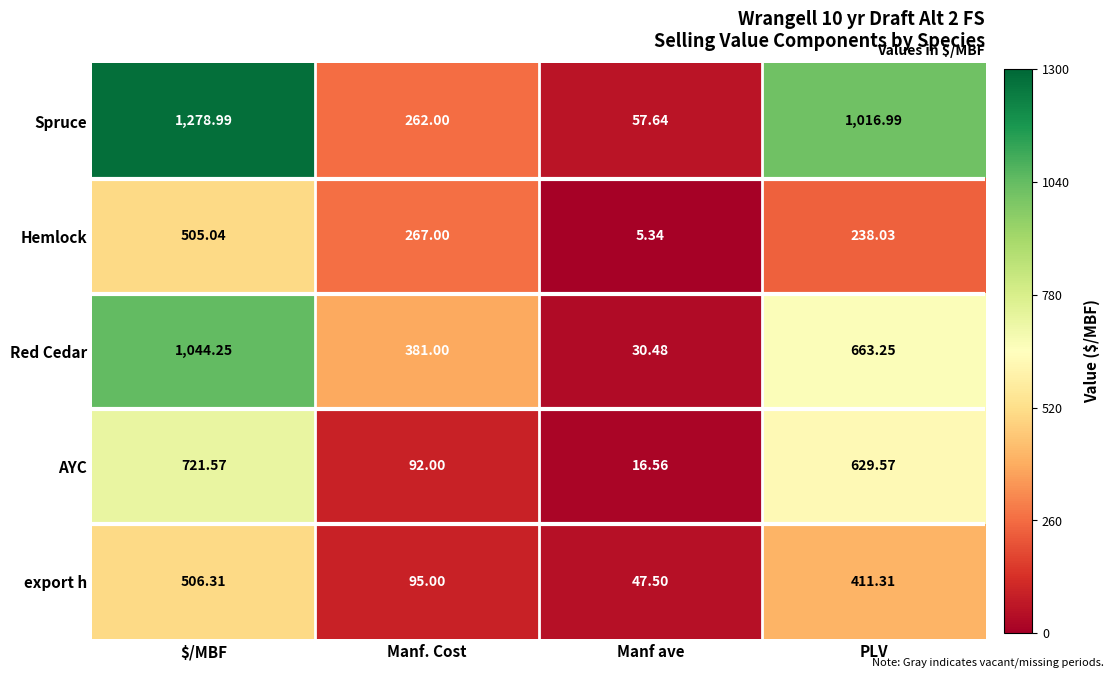

Rank the series by their maximum value, from highest to lowest.

Spruce, Red Cedar, AYC, export h, Hemlock